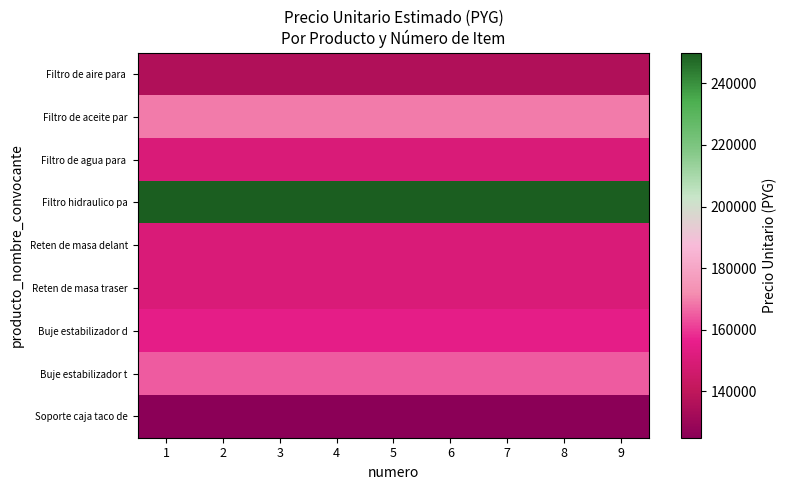

Rank the series at 1 from lowest to highest value.

Soporte caja taco de, Filtro de aire para, Filtro de agua para, Reten de masa delant, Reten de masa traser, Buje estabilizador d, Buje estabilizador t, Filtro de aceite par, Filtro hidraulico pa